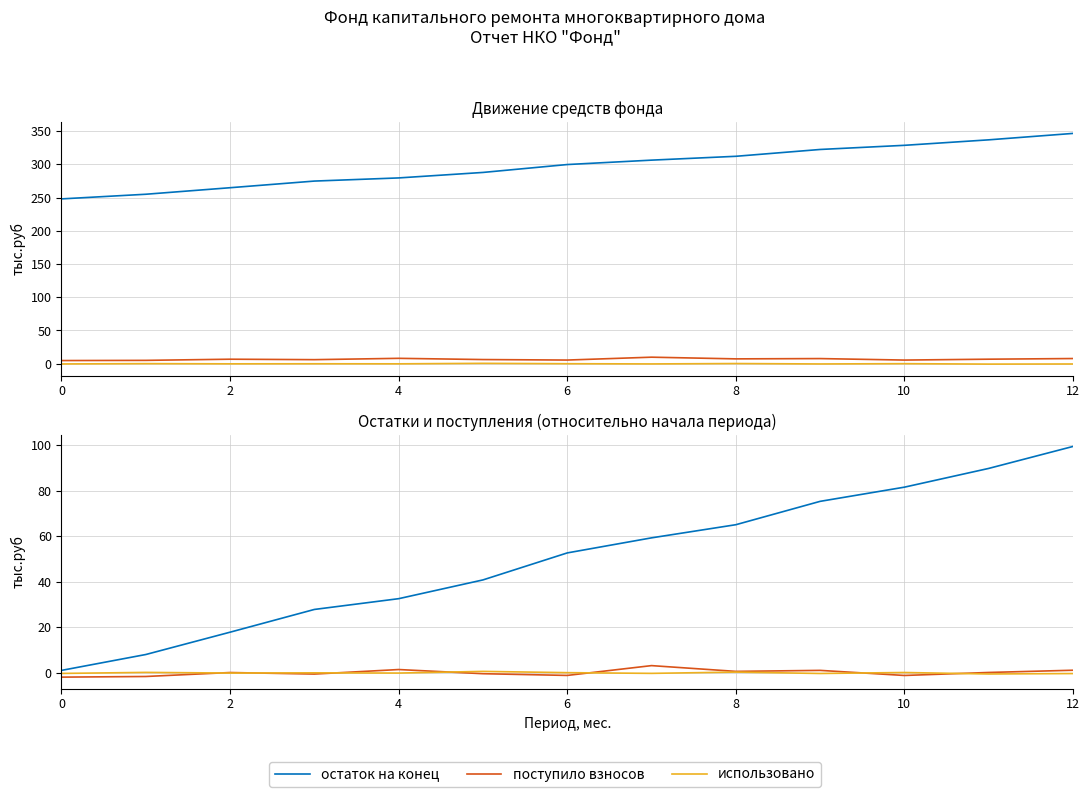

At how many categories does at least one series exceed 9?

11